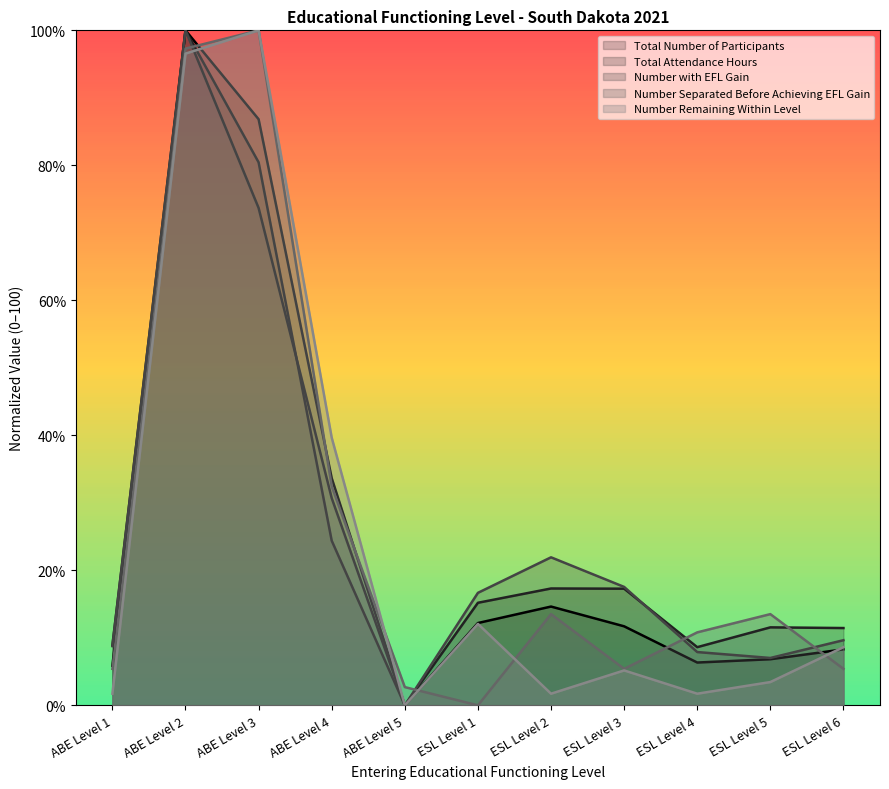

Count the number of categories in the chart.

11